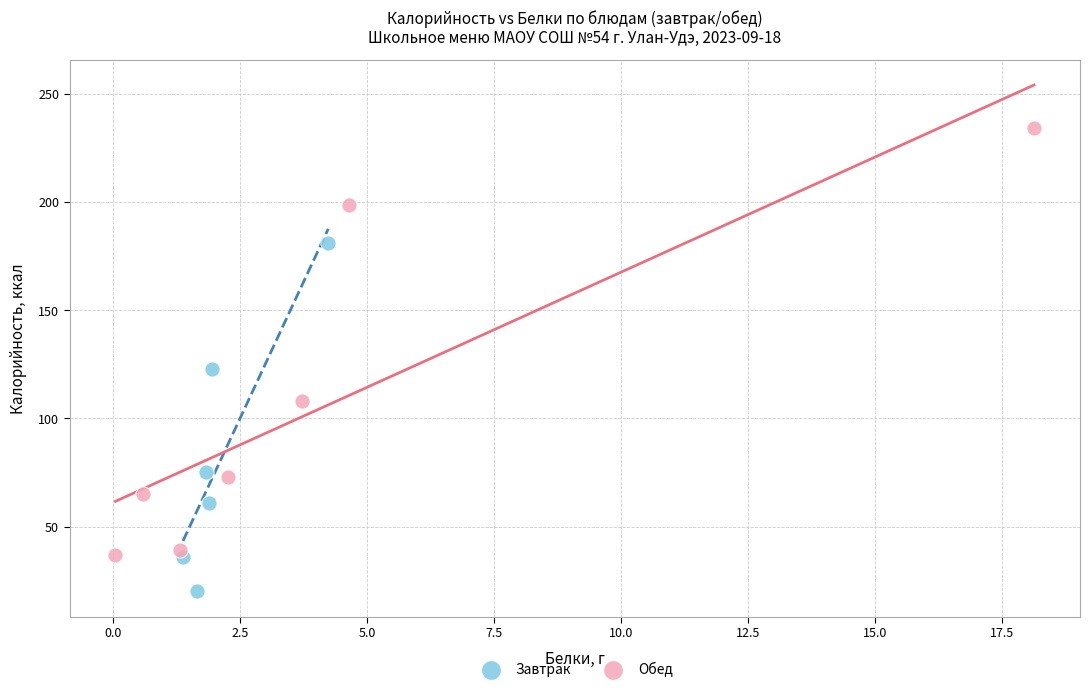

Which series has the largest Y range (max minus min)?

Обед